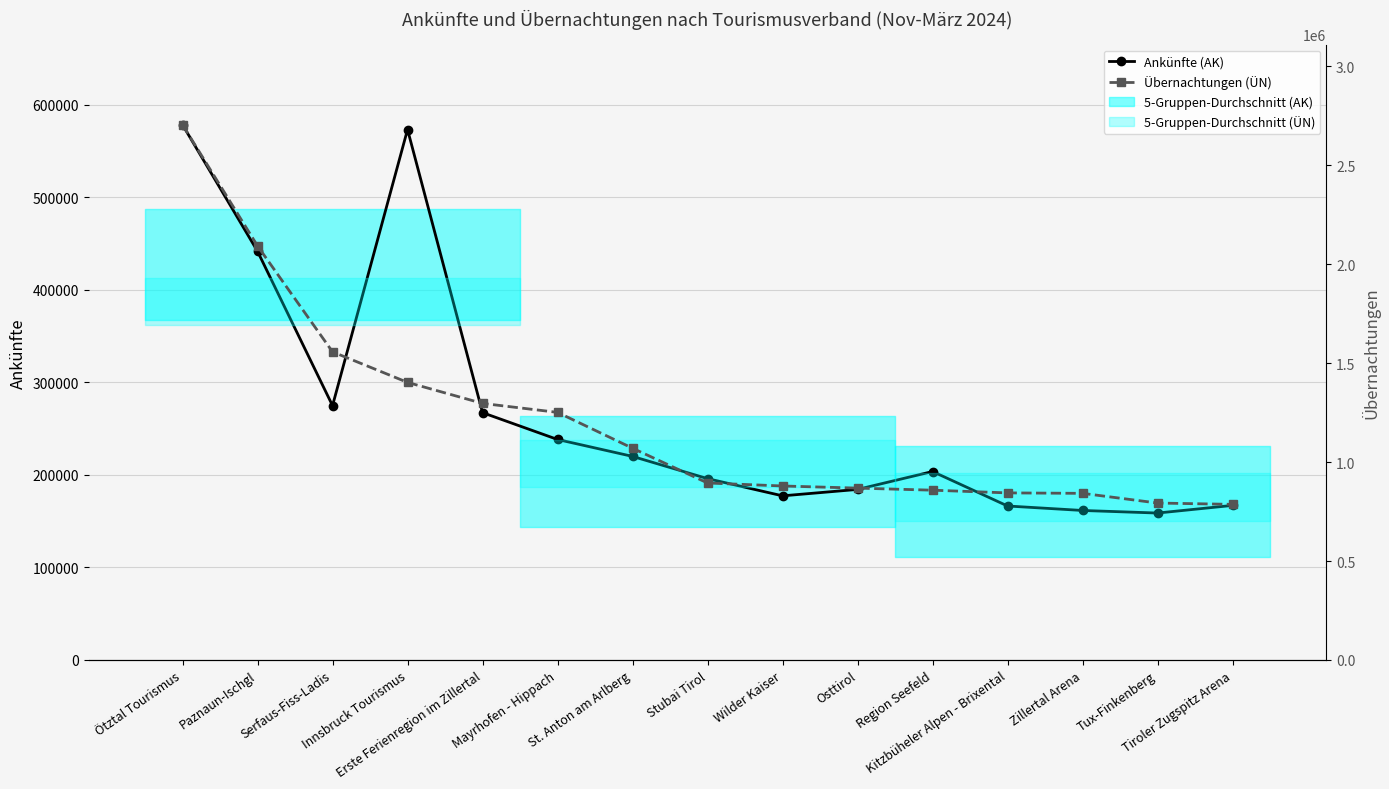

What is the total value across all series at Region Seefeld?

1061511